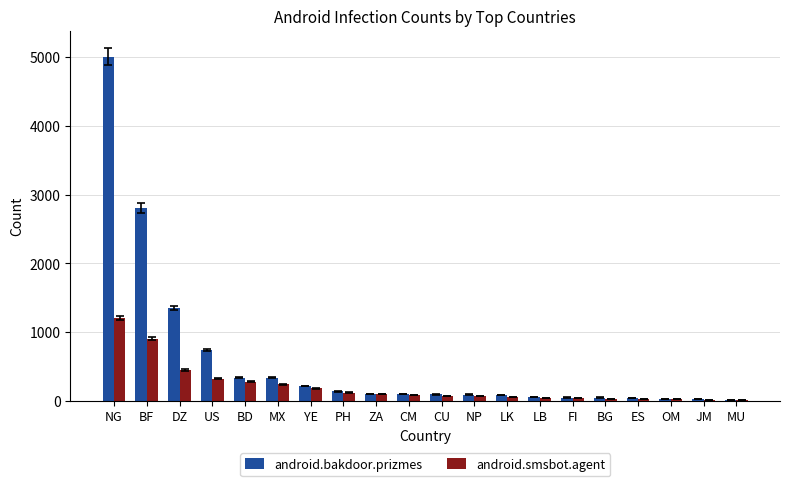

What is the spread (max minus min) of values at LK?

25